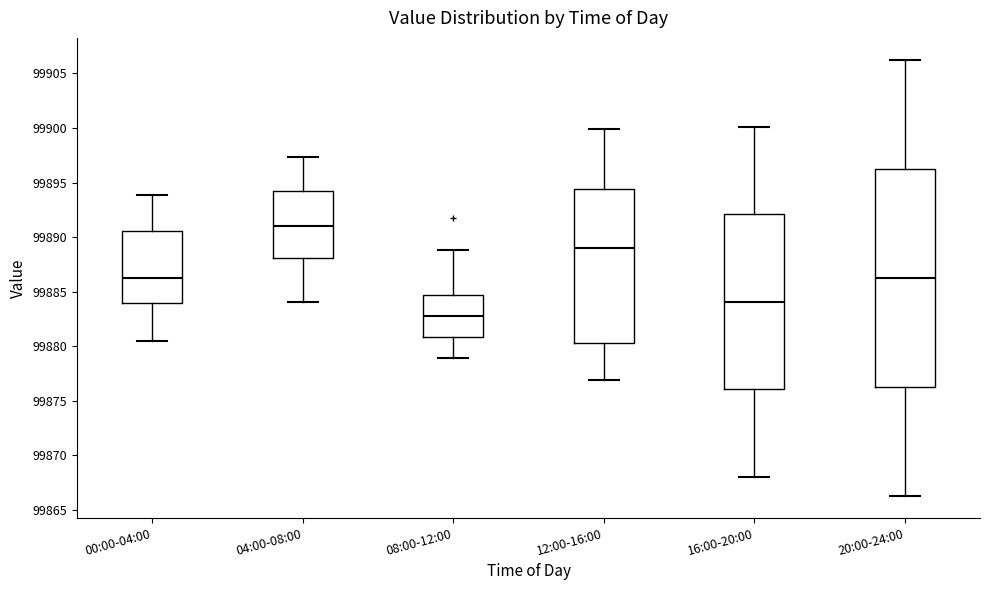

Where is the lower edge of the box for 16:00-20:00 on the y-axis? The values are not printed on the chart, so give them approximately, as read against the axis.

99876.0